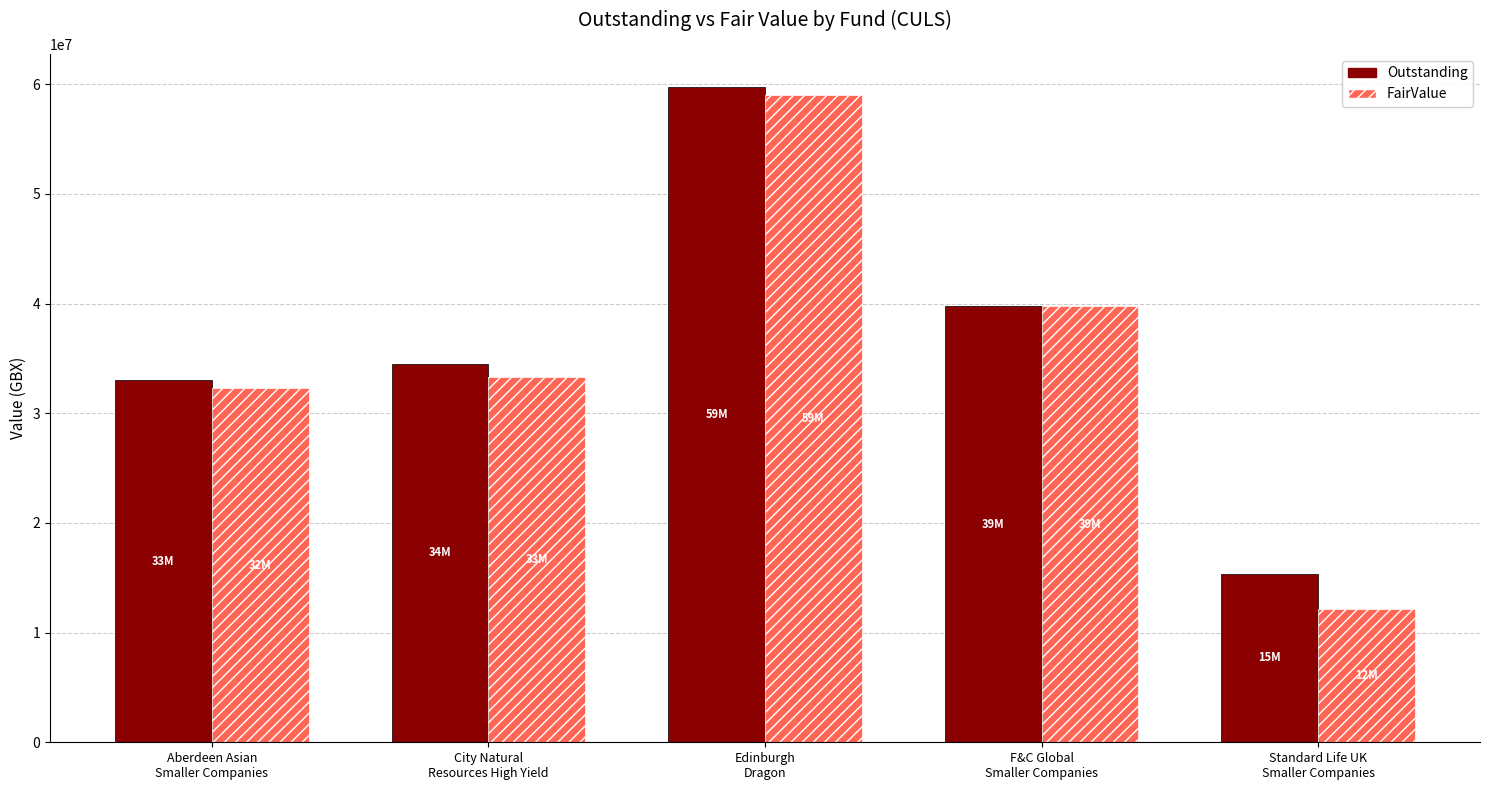

How many data points does each series have?

5